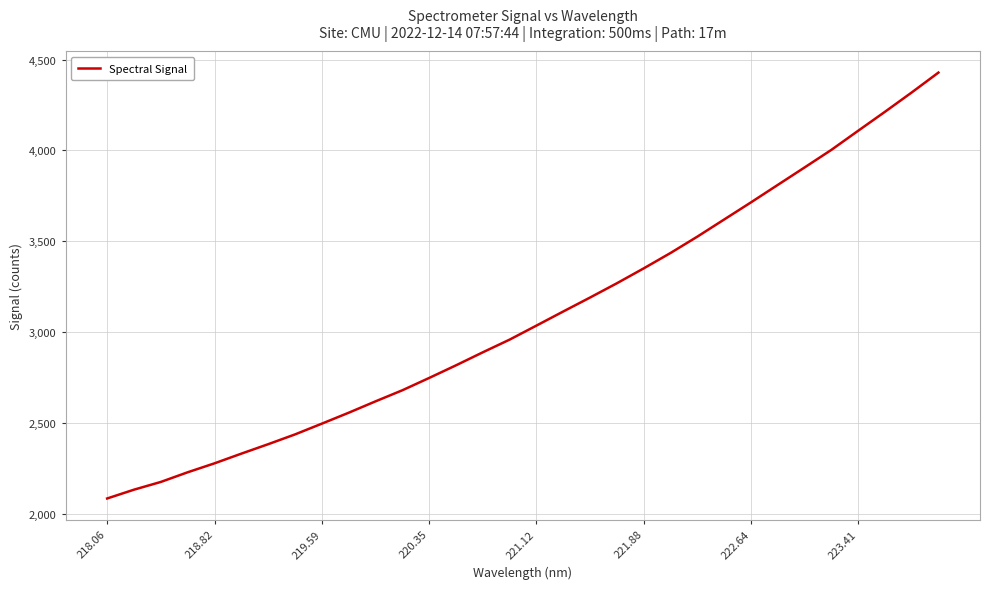

What is the greatest value displayed?

4428.1